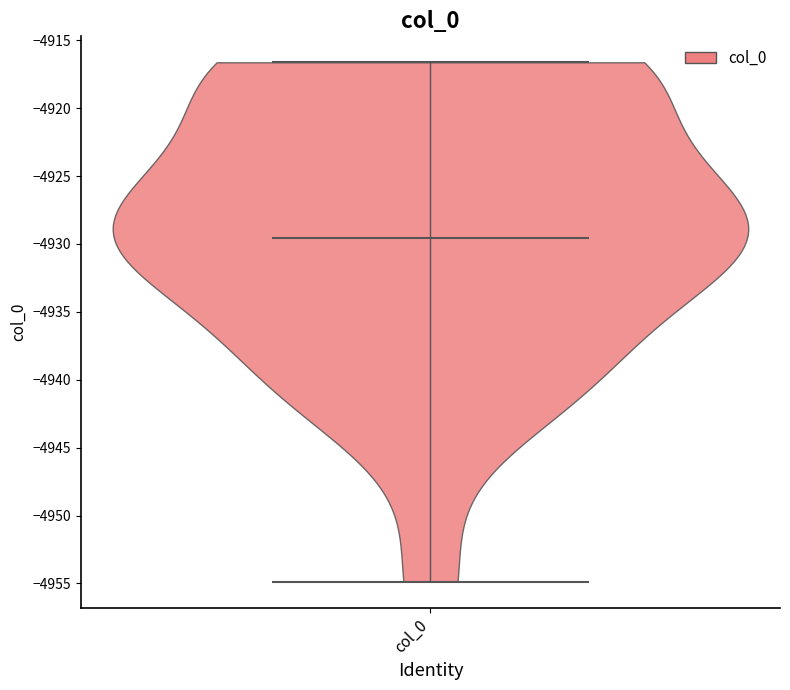

Read this violin plot against the y-axis: where its median line is, and the lowest and highest points the violin reaches. The values are not printed on the chart, so give them approximately, as read against the axis.

median line -4929.5, lowest point -4955.0, highest point -4916.5